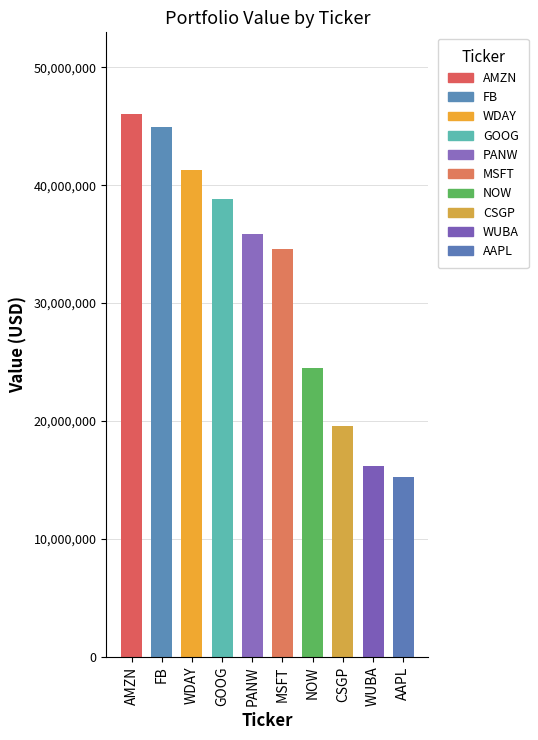

Rank the categories by value from lowest to highest.

AAPL, WUBA, CSGP, NOW, MSFT, PANW, GOOG, WDAY, FB, AMZN